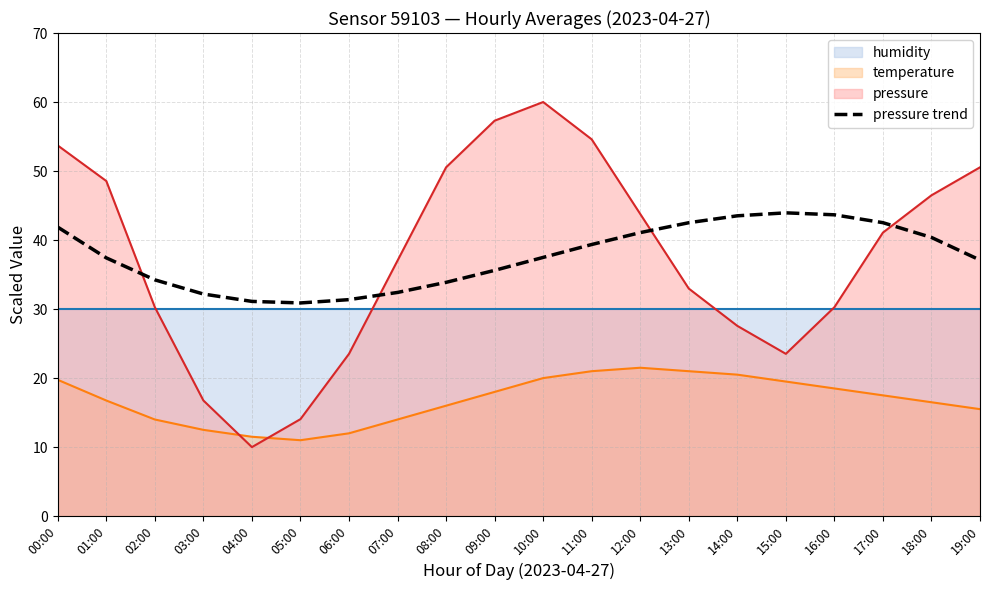

Rank the categories by value from lowest to highest.

05:00, 04:00, 06:00, 03:00, 07:00, 08:00, 02:00, 09:00, 19:00, 01:00, 10:00, 11:00, 18:00, 12:00, 00:00, 13:00, 17:00, 14:00, 16:00, 15:00